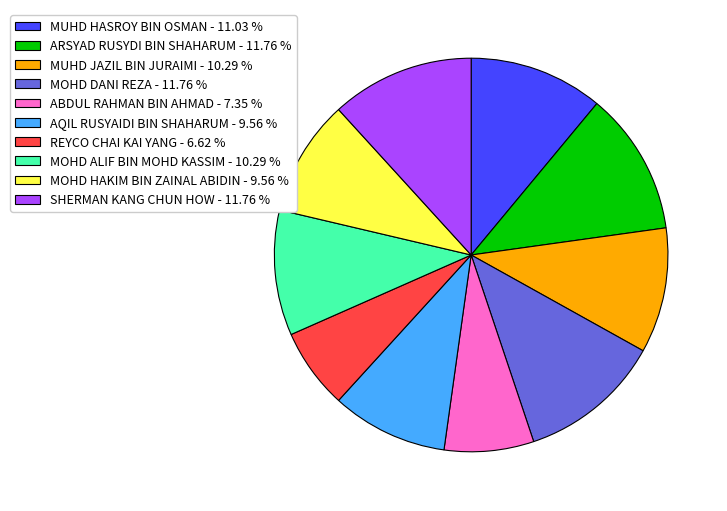

Combined, do MOHD HAKIM BIN ZAINAL ABIDIN and MOHD ALIF BIN MOHD KASSIM account for over 50%?

No